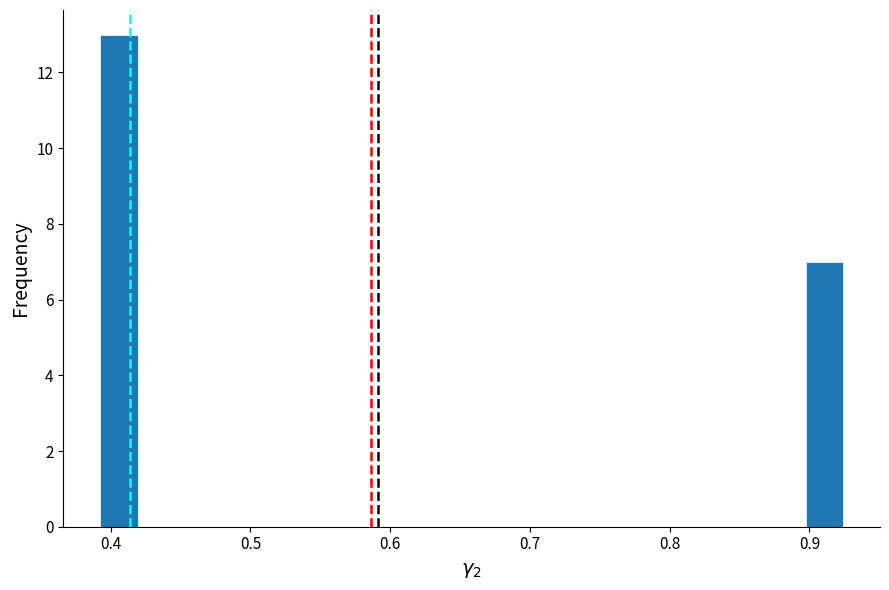

Around what value on the x-axis is the tallest bar? Give the approximate position of its centre, as read against the axis.

0.41